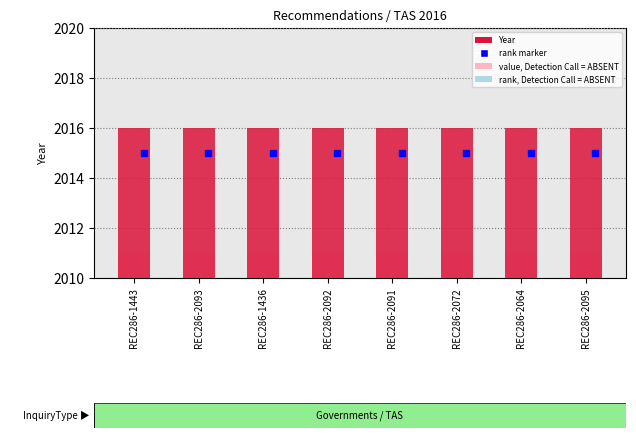

What is the label of the 7th bar from the right?

REC286-2093